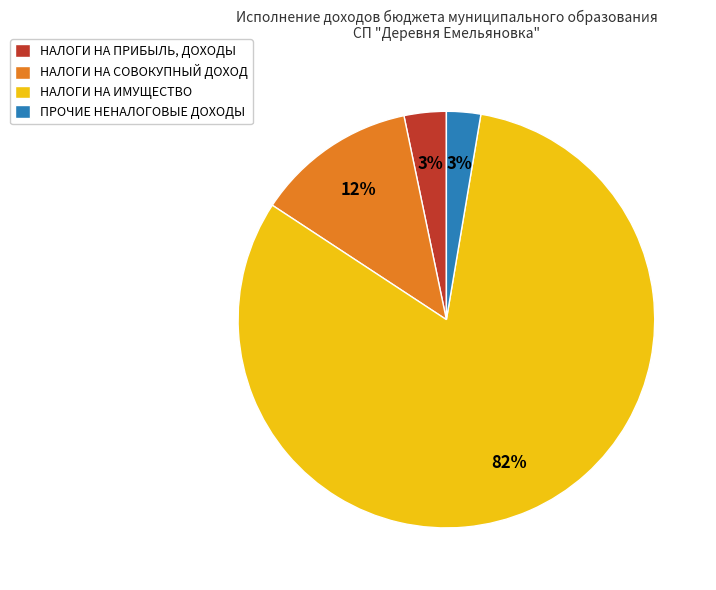

Is ПРОЧИЕ НЕНАЛОГОВЫЕ ДОХОДЫ the majority of the pie?

No